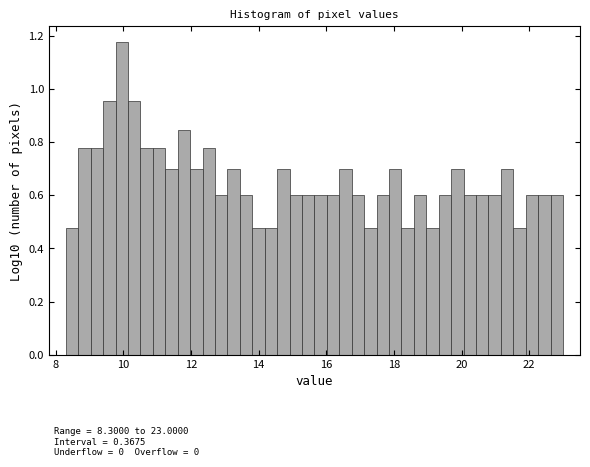

Read against the x-axis, roughly where is the centre of the tallest bar?

10.0